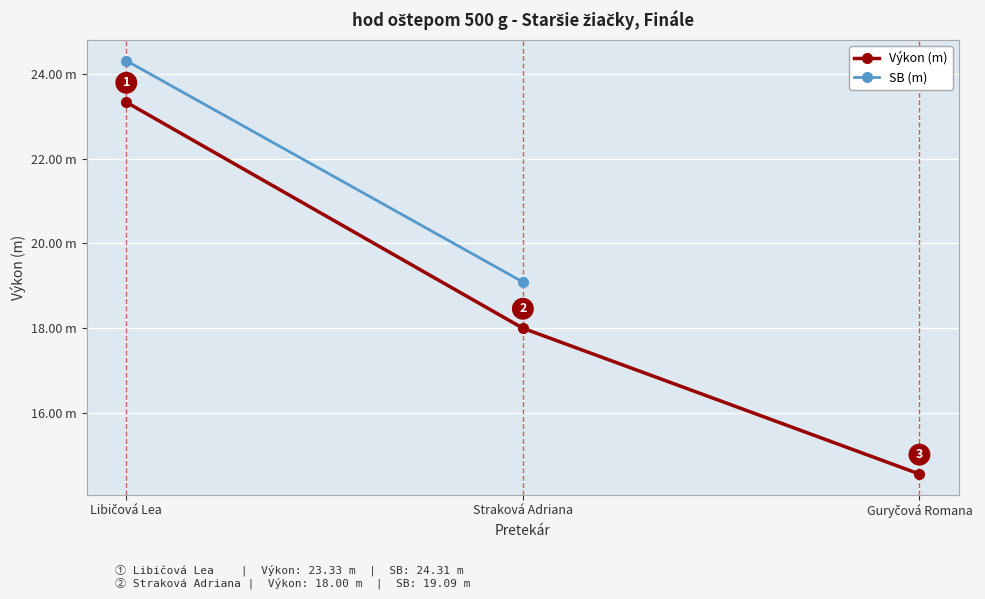

Which has a higher value, Straková Adriana or Libičová Lea?

Libičová Lea